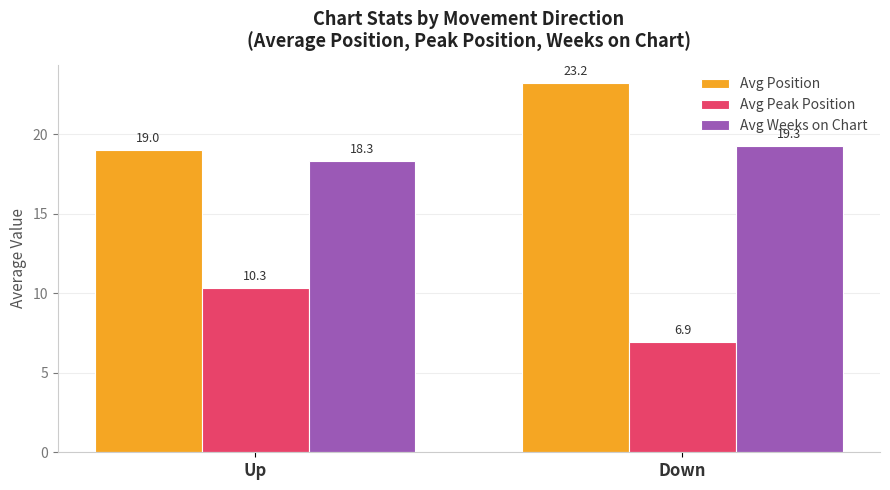

What position from the right is Down?

1